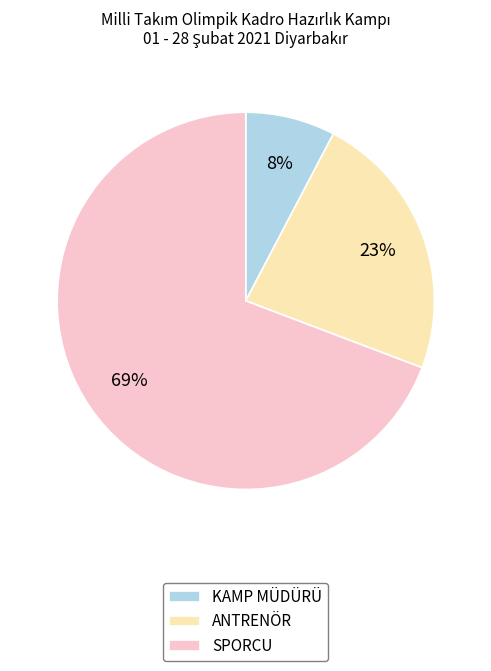

Combined, do KAMP MÜDÜRÜ and SPORCU account for over 50%?

Yes